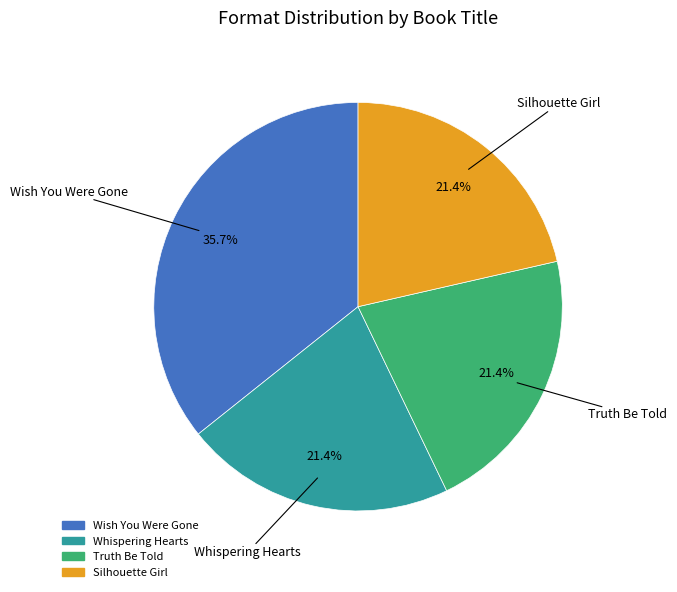

Which category has the biggest portion of the pie?

Wish You Were Gone